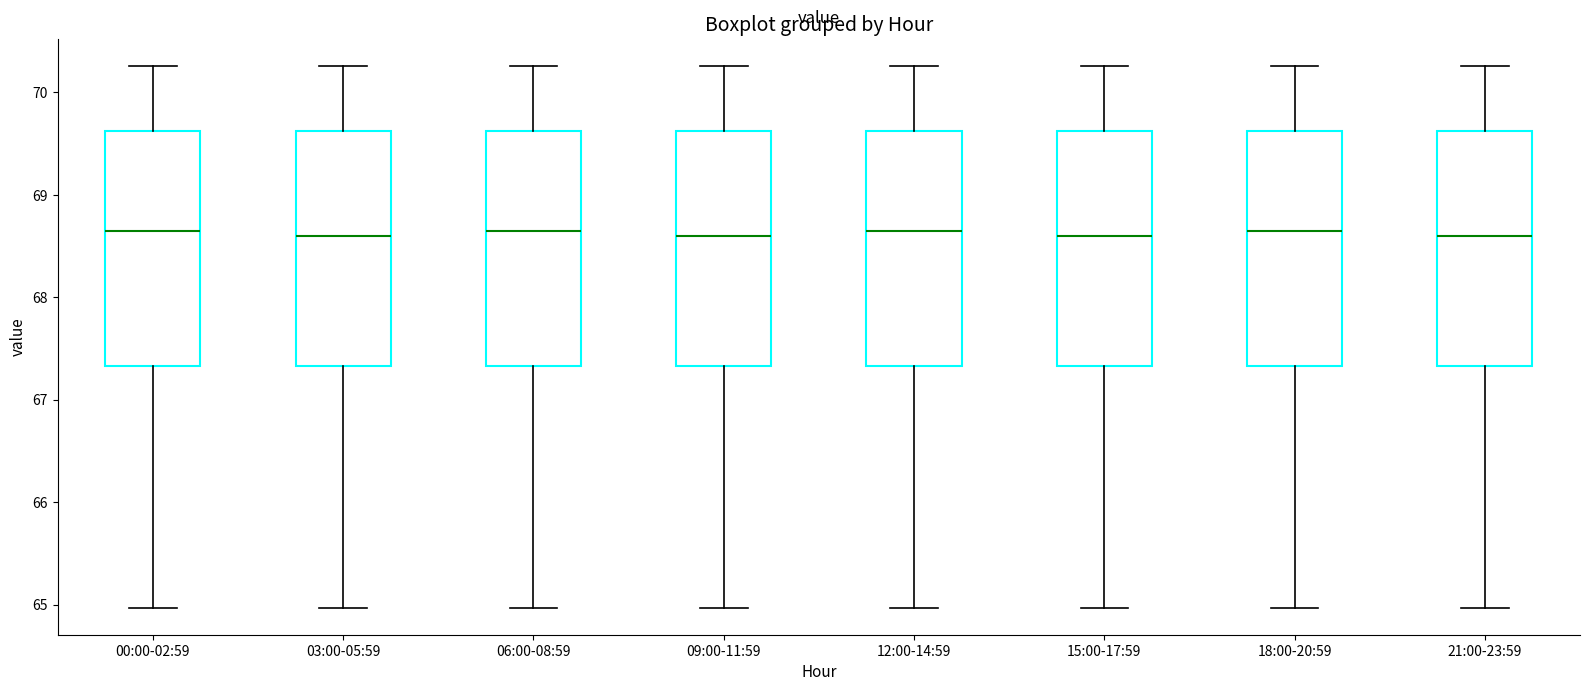

Reading left to right, read every box against the y-axis: the position of its median line, the range the box covers, and the ends of its whiskers. The values are not printed on the chart, so give them approximately, as read against the axis.

00:00-02:59: median 68.7, box 67.3 to 69.6, whiskers 65.0 to 70.3
03:00-05:59: median 68.6, box 67.3 to 69.6, whiskers 65.0 to 70.3
06:00-08:59: median 68.7, box 67.3 to 69.6, whiskers 65.0 to 70.3
09:00-11:59: median 68.6, box 67.3 to 69.6, whiskers 65.0 to 70.3
12:00-14:59: median 68.7, box 67.3 to 69.6, whiskers 65.0 to 70.3
15:00-17:59: median 68.6, box 67.3 to 69.6, whiskers 65.0 to 70.3
18:00-20:59: median 68.7, box 67.3 to 69.6, whiskers 65.0 to 70.3
21:00-23:59: median 68.6, box 67.3 to 69.6, whiskers 65.0 to 70.3